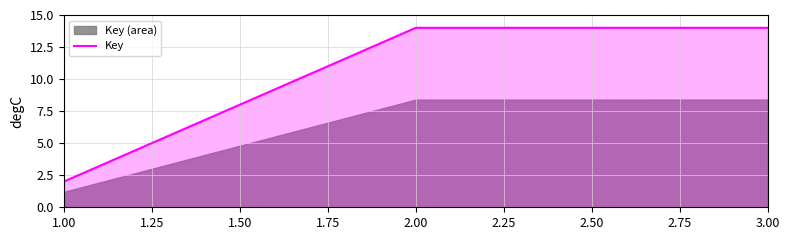

The value of Key at 2.00 is 14.0. True or false?

True